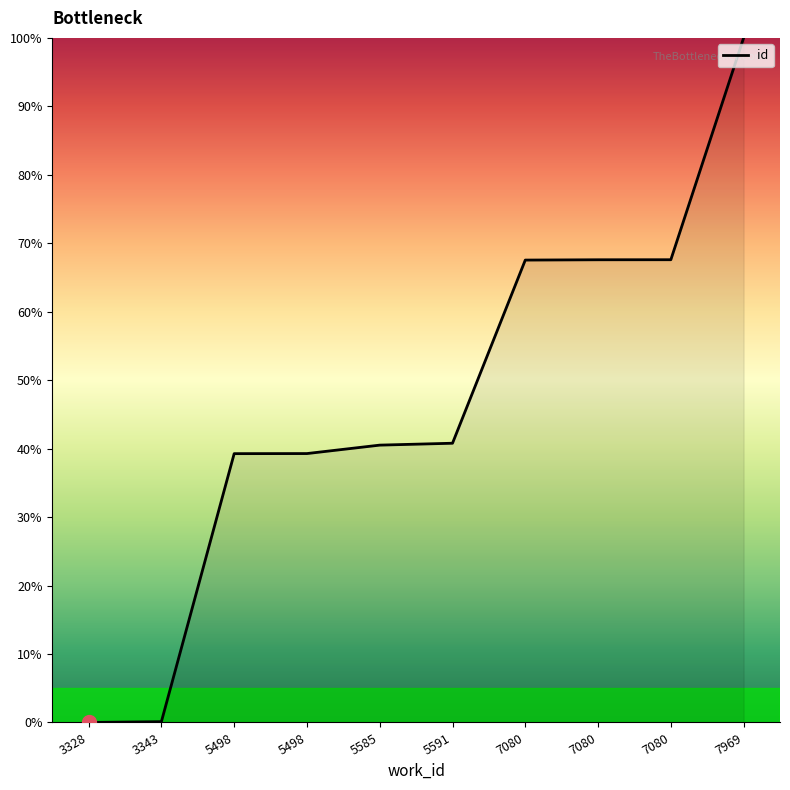

List the labels in order of value, smallest first.

3328, 3343, 5498, 5498, 5585, 5591, 7080, 7080, 7080, 7969